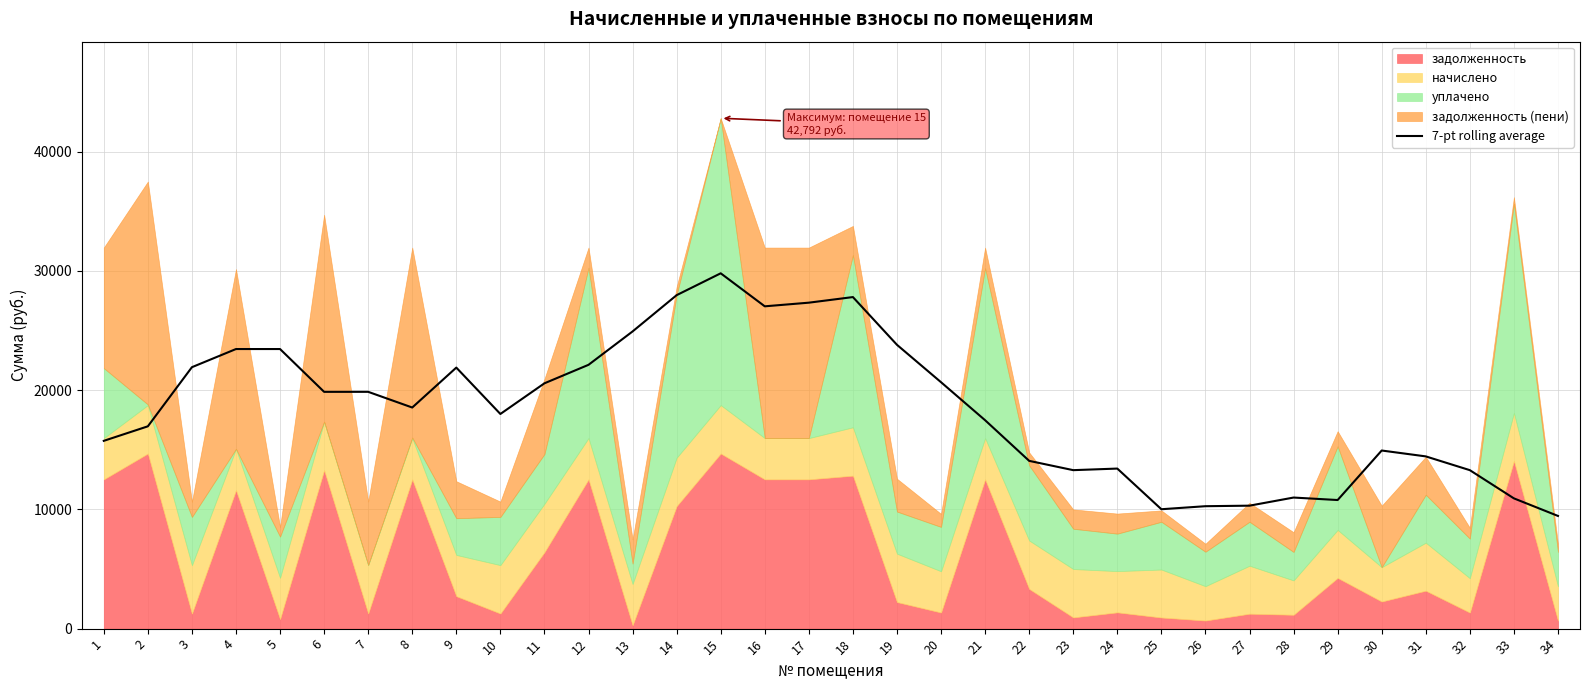

What is the difference between the values at 13 and 15?

4874.9